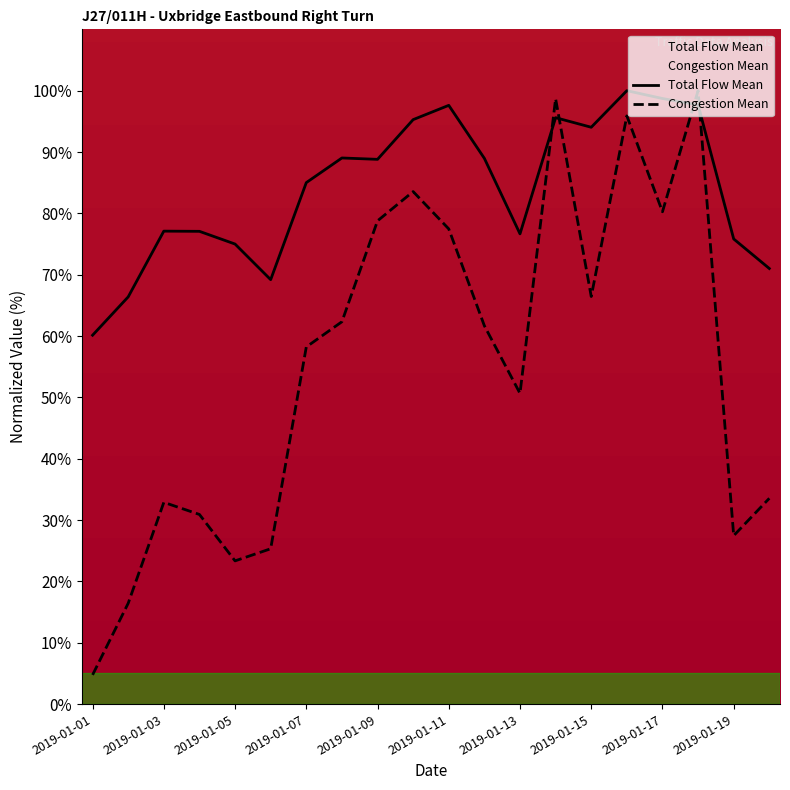

Reading right to left, list all the values displayed in this chart.

Total Flow Mean: 2019-01-20=71.0	2019-01-19=75.8	2019-01-18=97.7	2019-01-17=98.7	2019-01-16=100.0	2019-01-15=94.0	2019-01-14=95.6	2019-01-13=76.7	2019-01-12=89.0	2019-01-11=97.6	2019-01-10=95.3	2019-01-09=88.8	2019-01-08=89.0	2019-01-07=85.0	2019-01-06=69.2	2019-01-05=75.0	2019-01-04=77.1	2019-01-03=77.1	2019-01-02=66.4	2019-01-01=60.1
Congestion Mean: 2019-01-20=33.6	2019-01-19=27.5	2019-01-18=100.0	2019-01-17=80.3	2019-01-16=95.9	2019-01-15=66.4	2019-01-14=98.7	2019-01-13=50.7	2019-01-12=61.7	2019-01-11=77.5	2019-01-10=83.6	2019-01-09=78.8	2019-01-08=62.3	2019-01-07=58.2	2019-01-06=25.3	2019-01-05=23.4	2019-01-04=30.9	2019-01-03=32.9	2019-01-02=16.4	2019-01-01=4.8